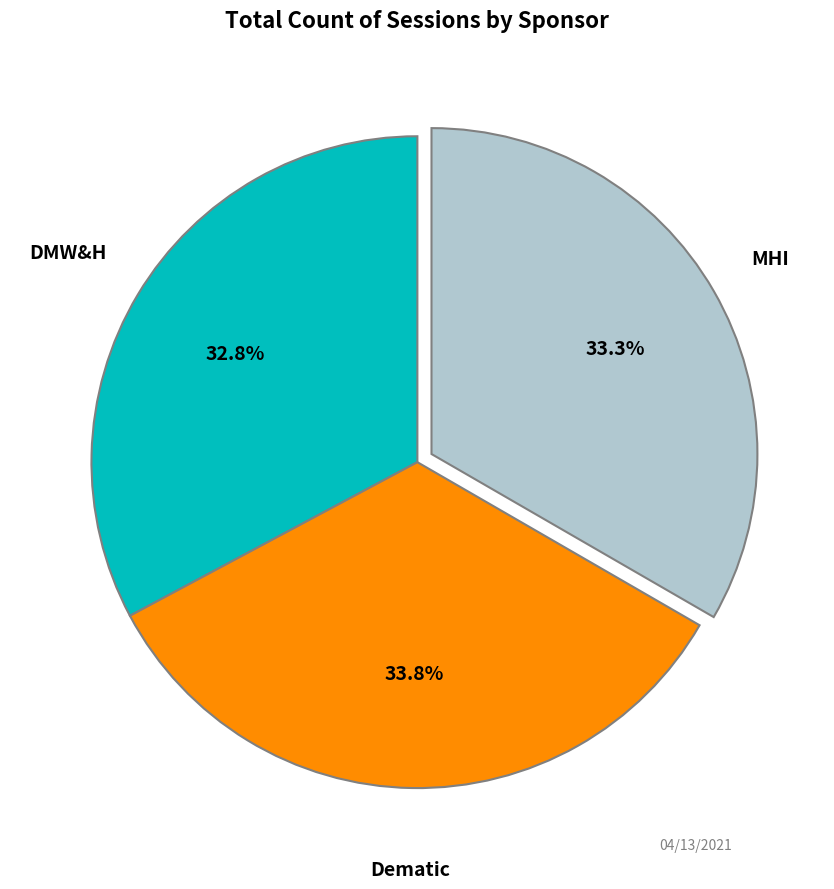

How many segments does this pie chart have?

3